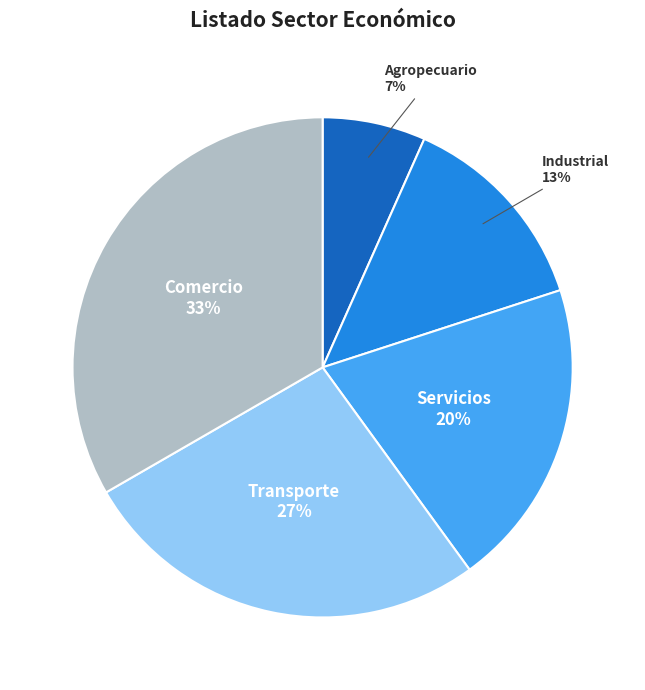

What percentage is the Agropecuario slice, to the nearest percent?

7%